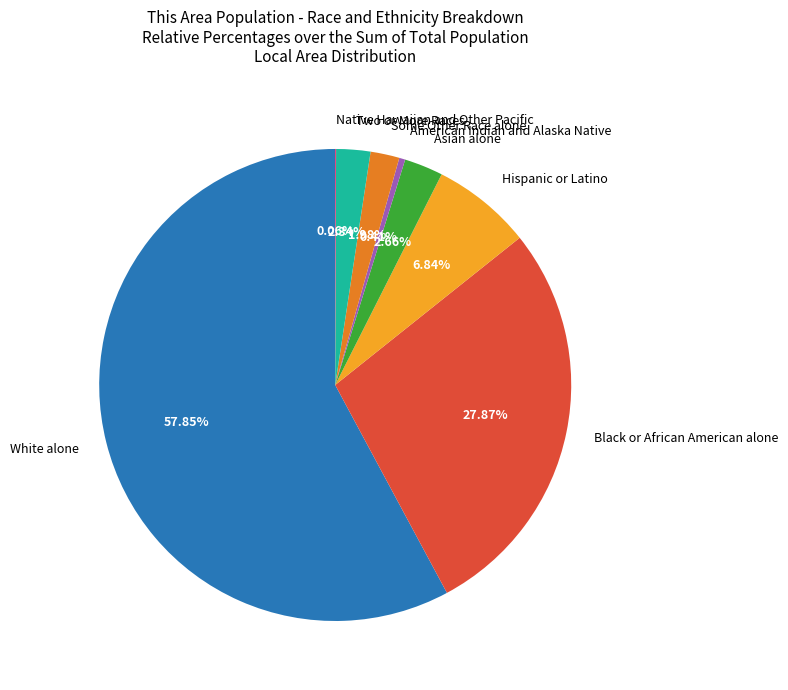

Is there any slice that represents more than half of the pie?

Yes